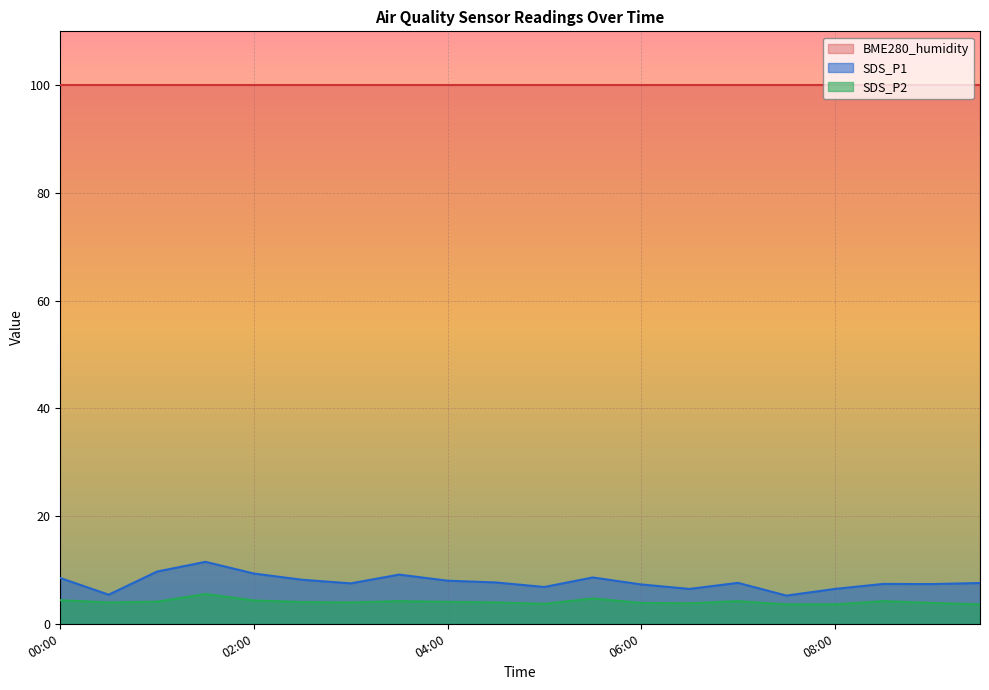

At which category is the sum across all series the highest?

01:30